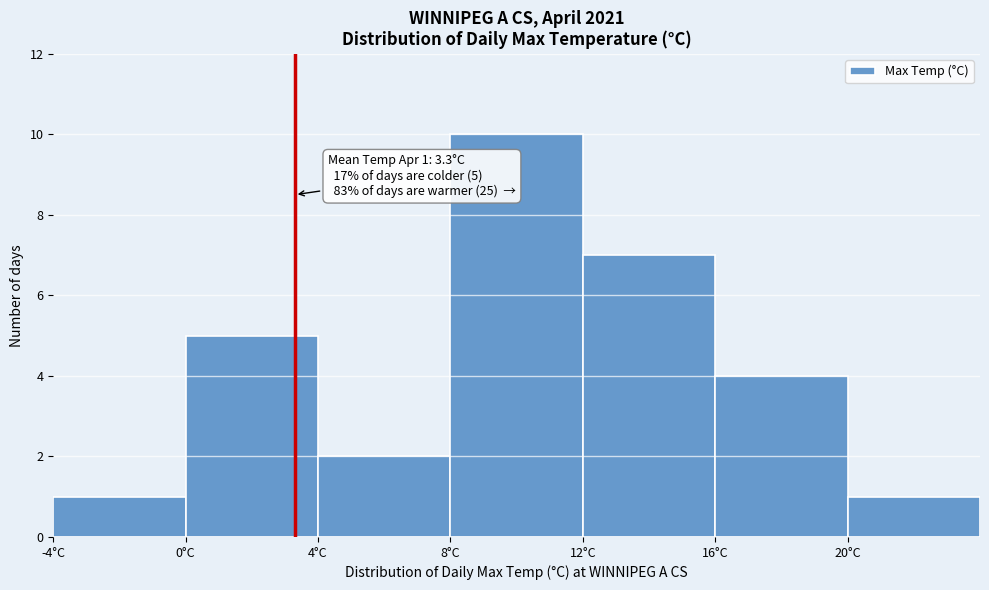

Which range on the x-axis has the tallest bar?

8 to 12